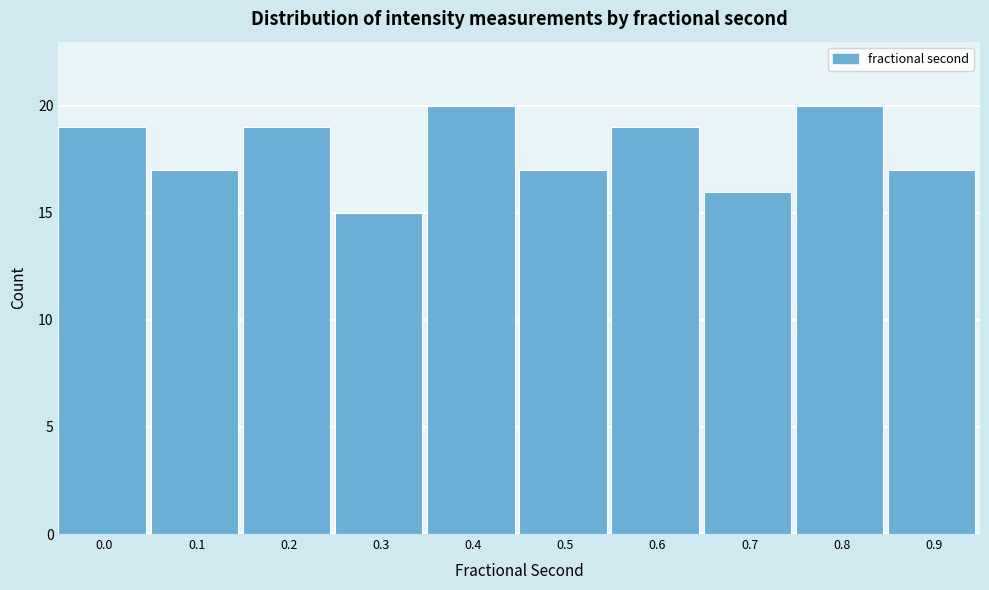

Reading left to right, what are all the values shown in this chart?

19	17	19	15	20	17	19	16	20	17